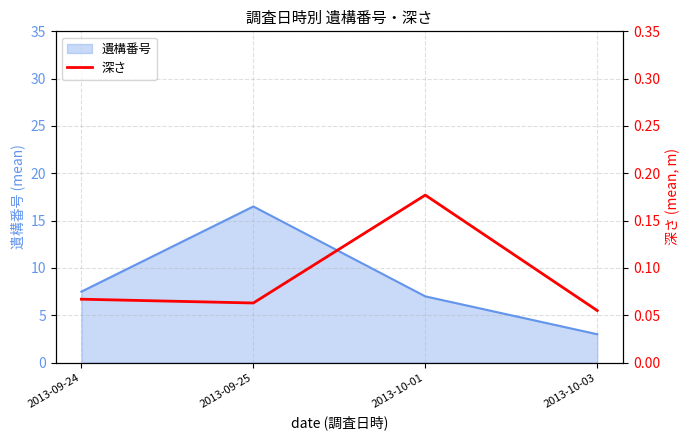

The value of 遺構番号 at 2013-09-25 is 16.5. True or false?

True